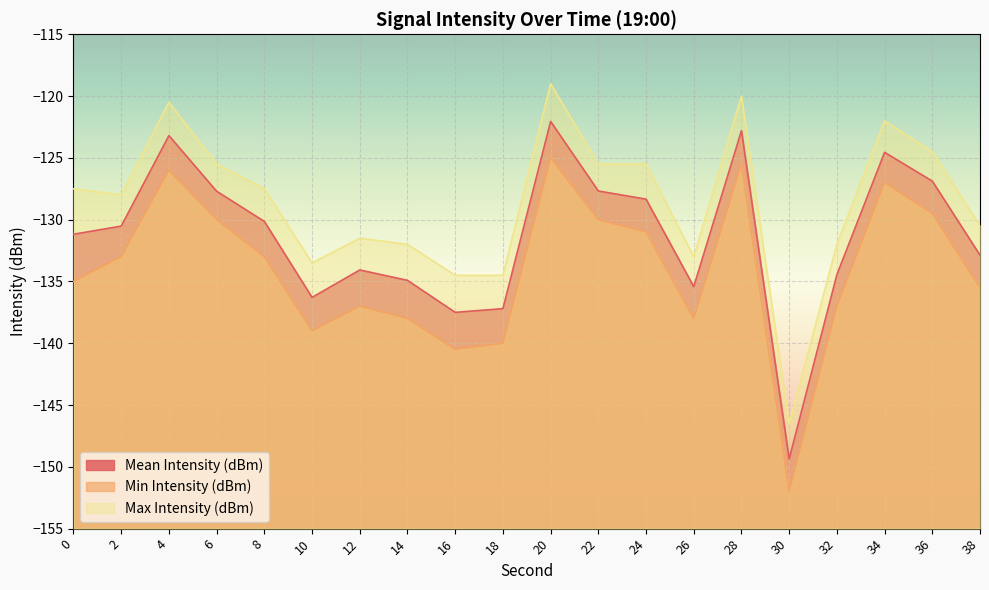

Which label corresponds to the smallest value in the chart?

30